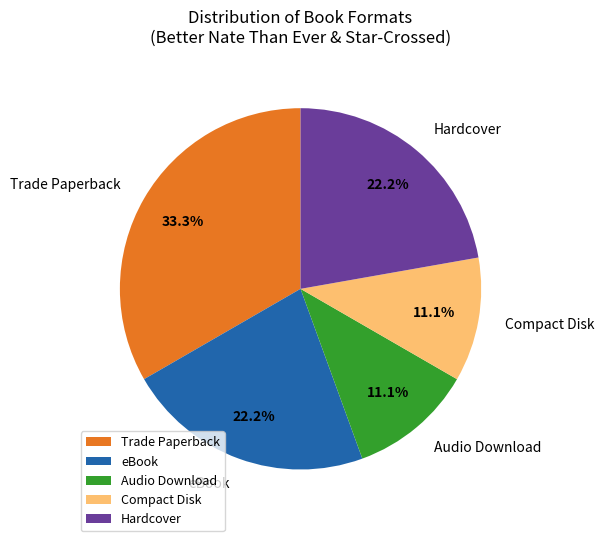

Which has a higher value, Compact Disk or Hardcover?

Hardcover